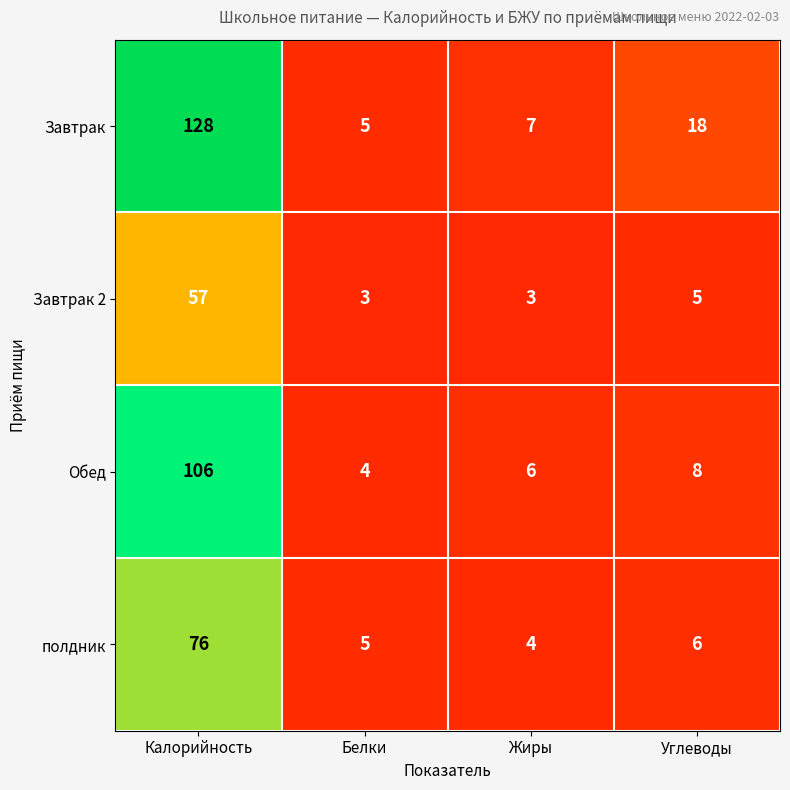

Where does the Завтрак 2 series first go above 5?

Калорийность